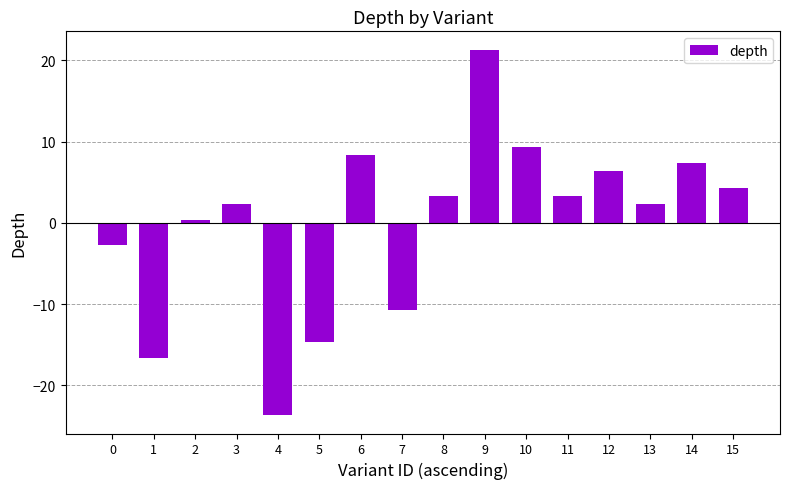

What is the value of the 15th bar from the left?

7.3